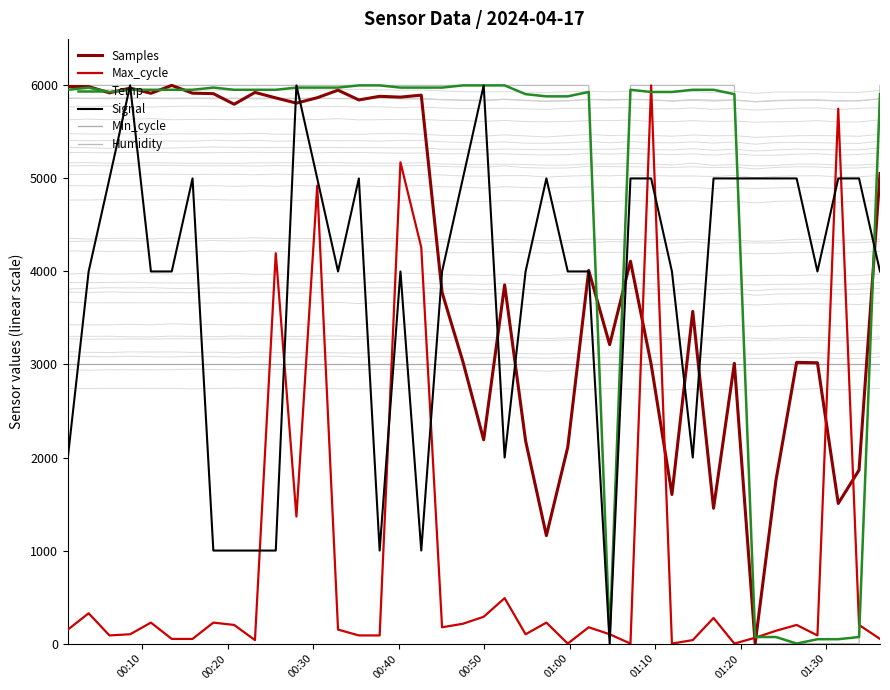

How many distinct data groups are displayed?

6